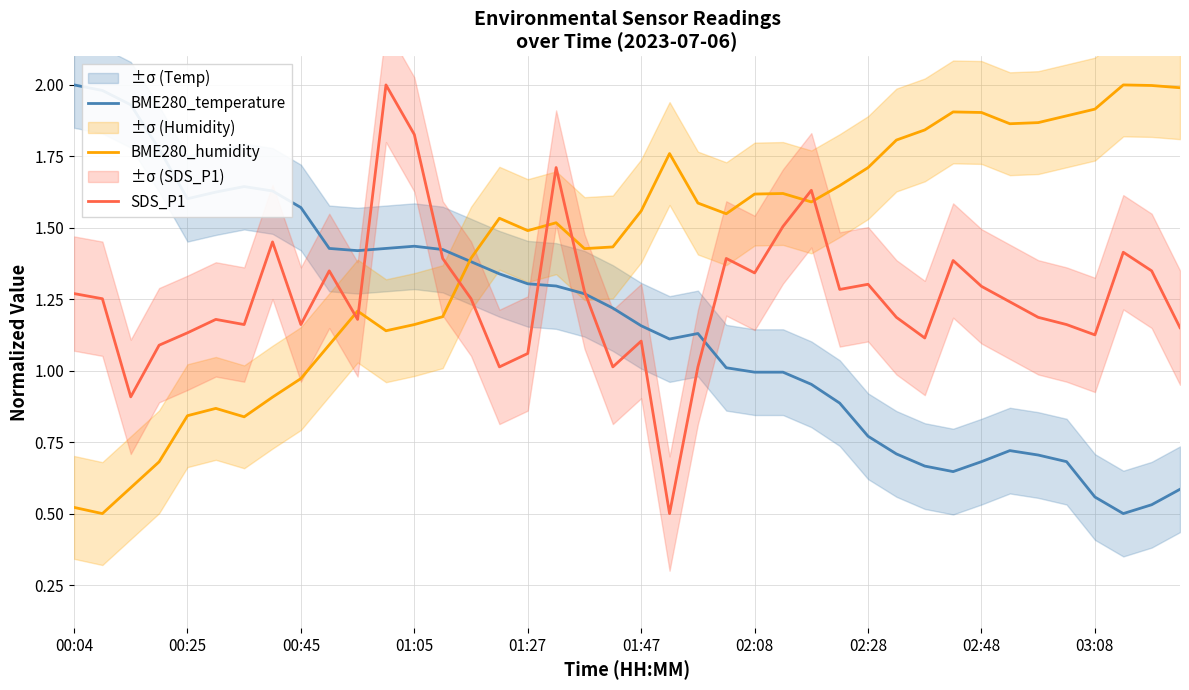

Reading right to left, extract all data points from this chart.

BME280_temperature: 0.6	0.5	0.5	0.6	0.7	0.7	0.7	0.7	0.6	0.7	0.7	0.8	0.9	1.0	1.0	1.0	1.0	1.1	1.1	1.2	1.2	1.3	1.3	1.3	1.3	1.4	1.4	1.4	1.4	1.4	1.4	1.6	1.6	1.6	1.6	1.6	1.8	1.9	2.0	2.0
BME280_humidity: 2.0	2.0	2.0	1.9	1.9	1.9	1.9	1.9	1.9	1.8	1.8	1.7	1.6	1.6	1.6	1.6	1.5	1.6	1.8	1.6	1.4	1.4	1.5	1.5	1.5	1.4	1.2	1.2	1.1	1.2	1.1	1.0	0.9	0.8	0.9	0.8	0.7	0.6	0.5	0.5
SDS_P1: 1.2	1.3	1.4	1.1	1.2	1.2	1.2	1.3	1.4	1.1	1.2	1.3	1.3	1.6	1.5	1.3	1.4	1.0	0.5	1.1	1.0	1.3	1.7	1.1	1.0	1.3	1.4	1.8	2.0	1.2	1.3	1.2	1.5	1.2	1.2	1.1	1.1	0.9	1.3	1.3